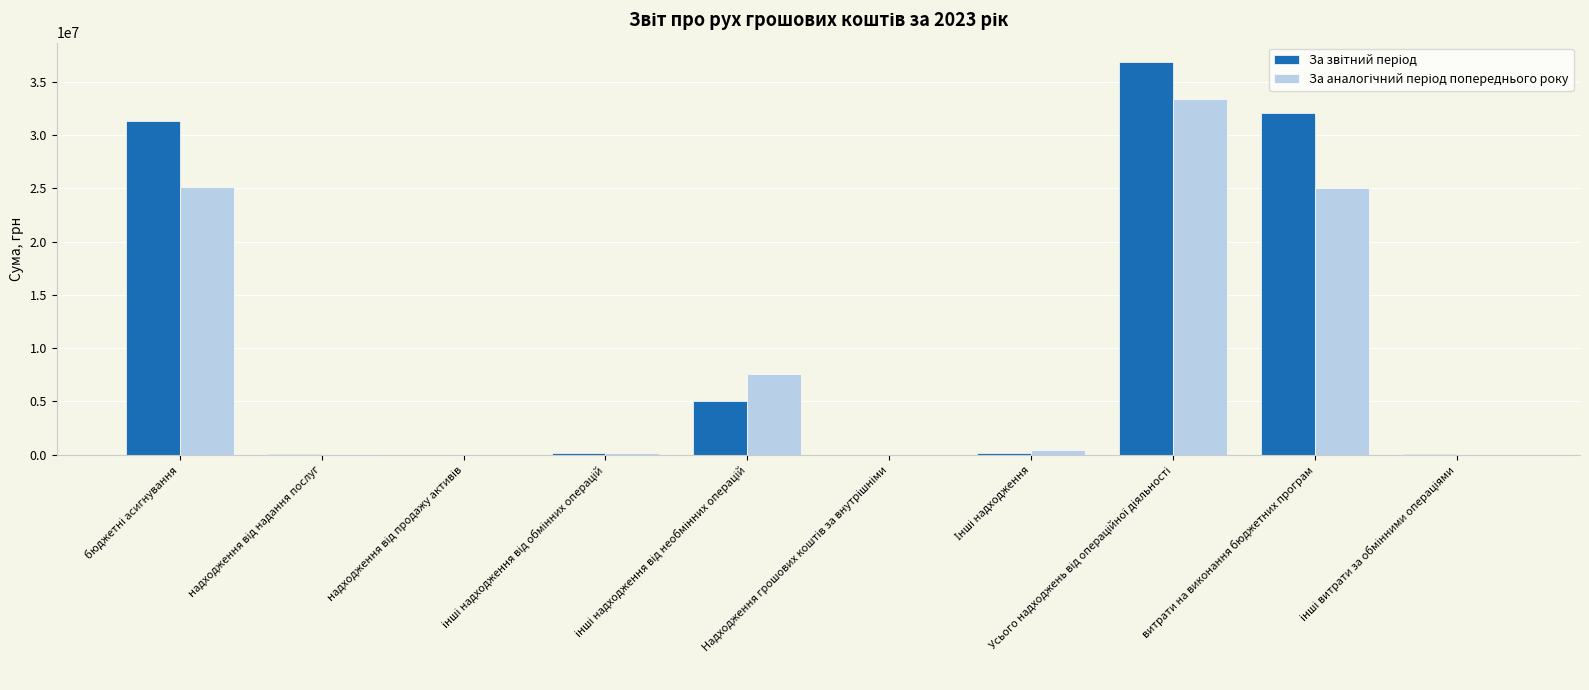

What is the maximum value shown in the chart?

36841509